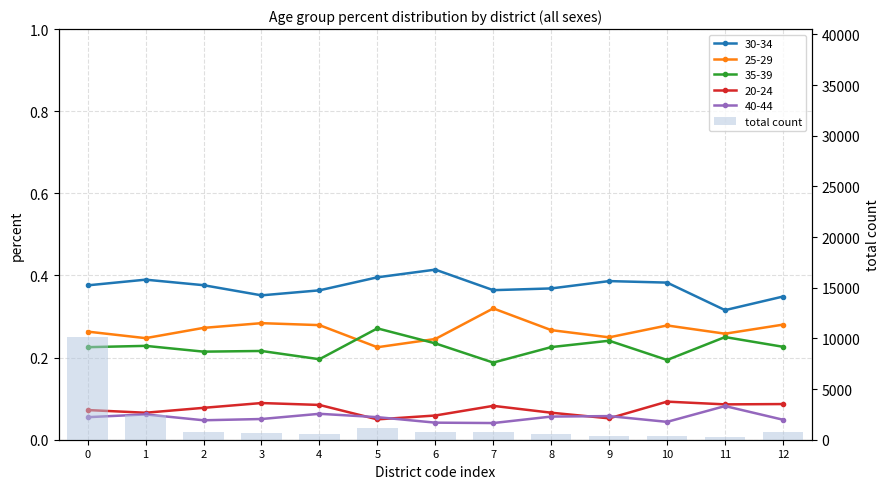

What is the difference between the maximum and minimum values?

9886